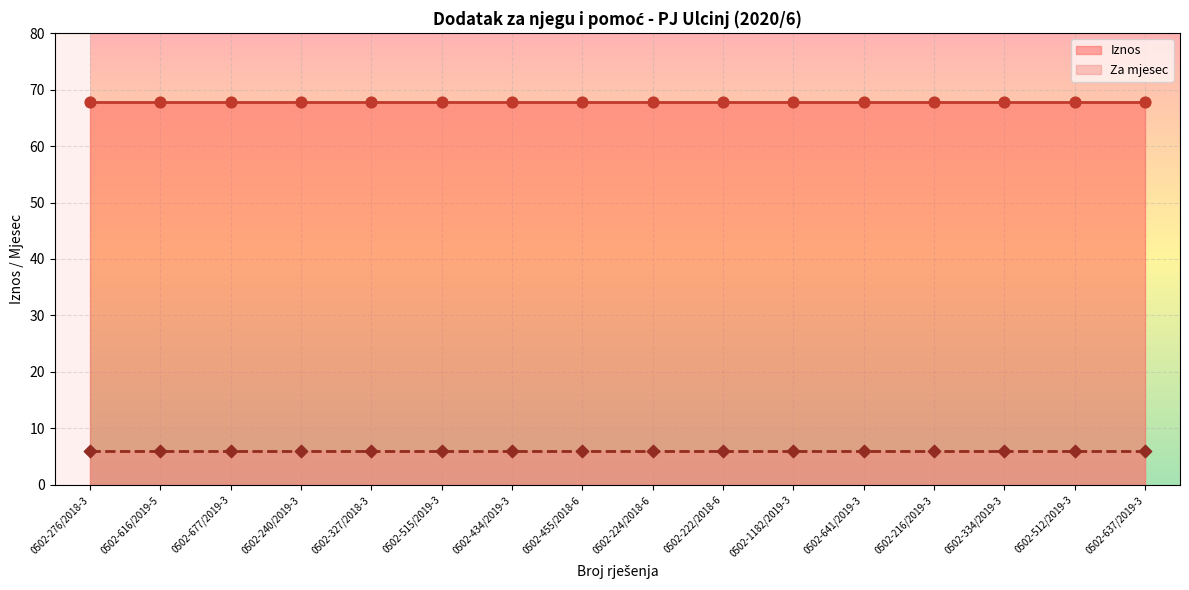

Which series has the largest Y range (max minus min)?

Za mjesec